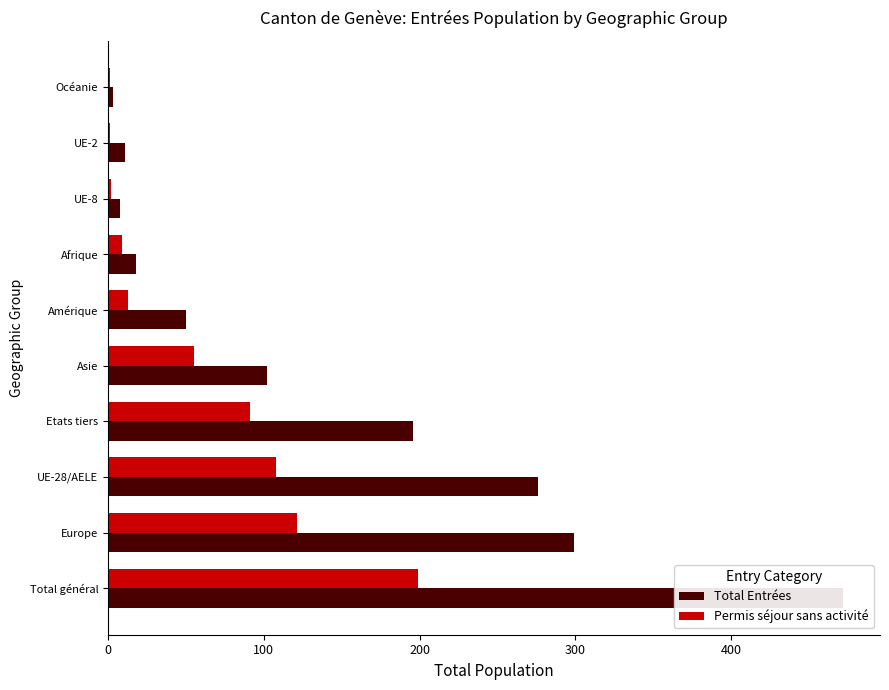

Count the number of data series in this chart.

2